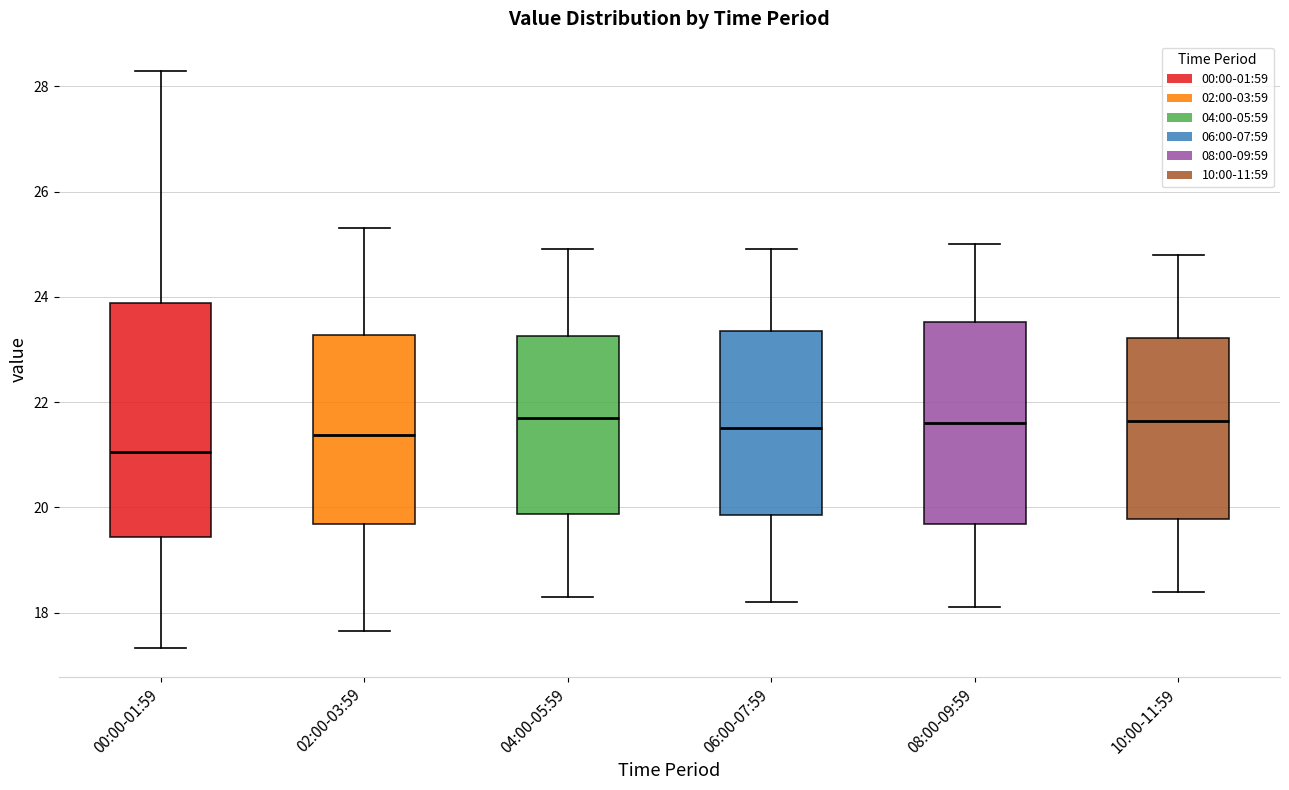

Where is the lower edge of the box for 02:00-03:59 on the y-axis? The values are not printed on the chart, so give them approximately, as read against the axis.

19.6